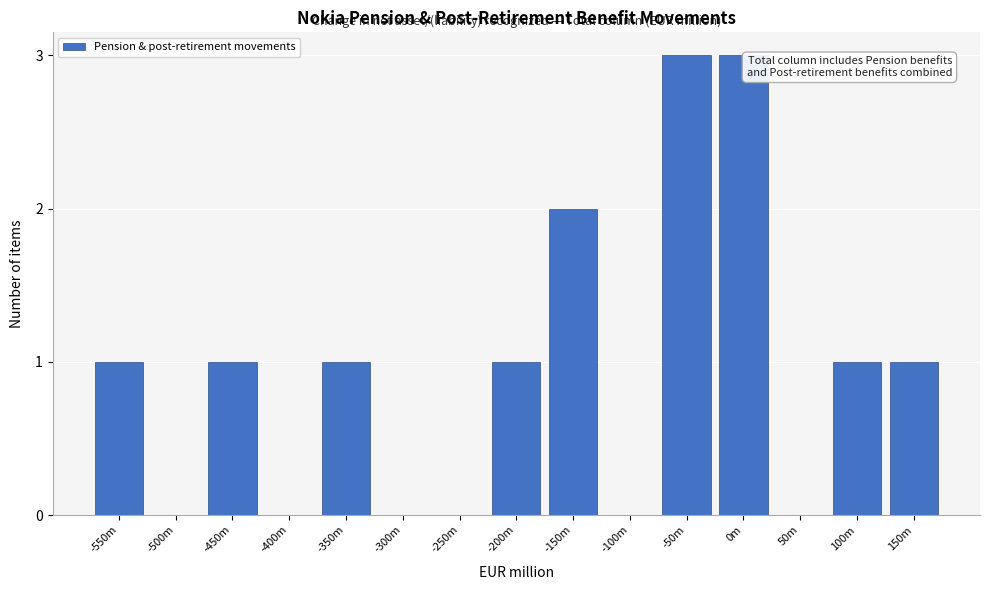

Reading left to right, extract all data points from this chart.

-550m=1	-500m=0	-450m=1	-400m=0	-350m=1	-300m=0	-250m=0	-200m=1	-150m=2	-100m=0	-50m=3	0m=3	50m=0	100m=1	150m=1